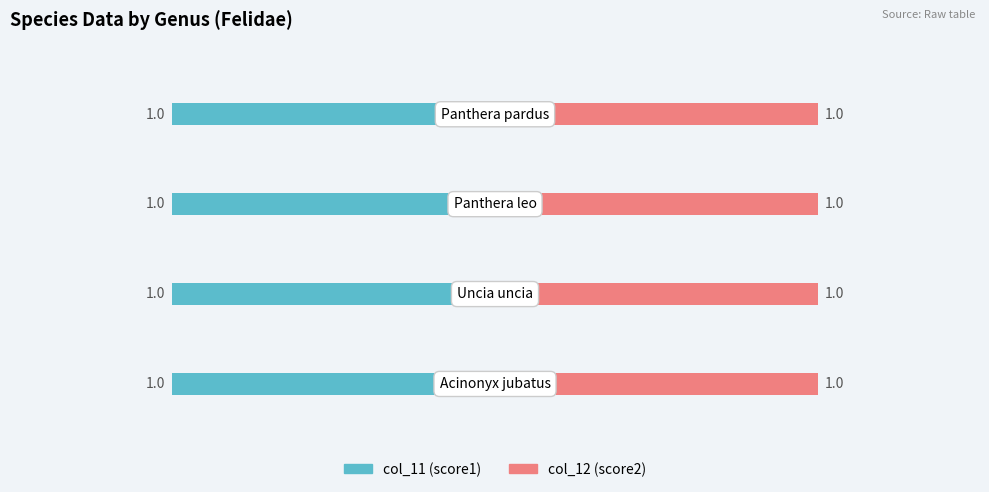

The col_11 (score1) series shows 1 at Panthera pardus. True or false?

True